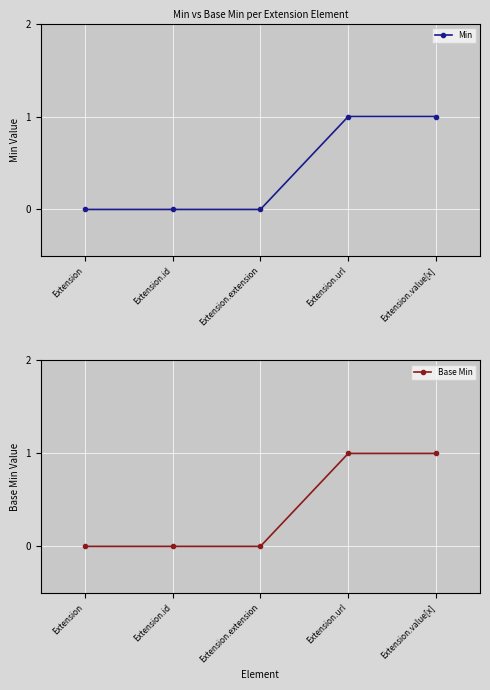

Which category has the lowest value in the Base Min series?

Extension